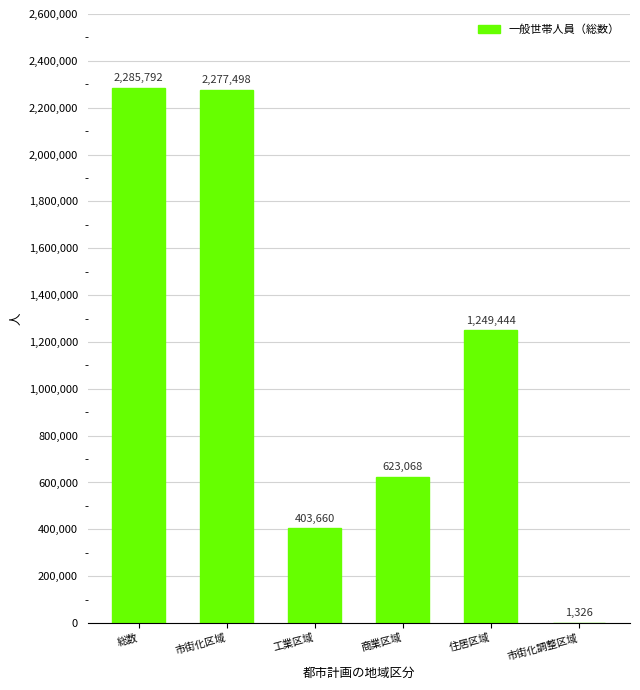

What is the average value?

1140131